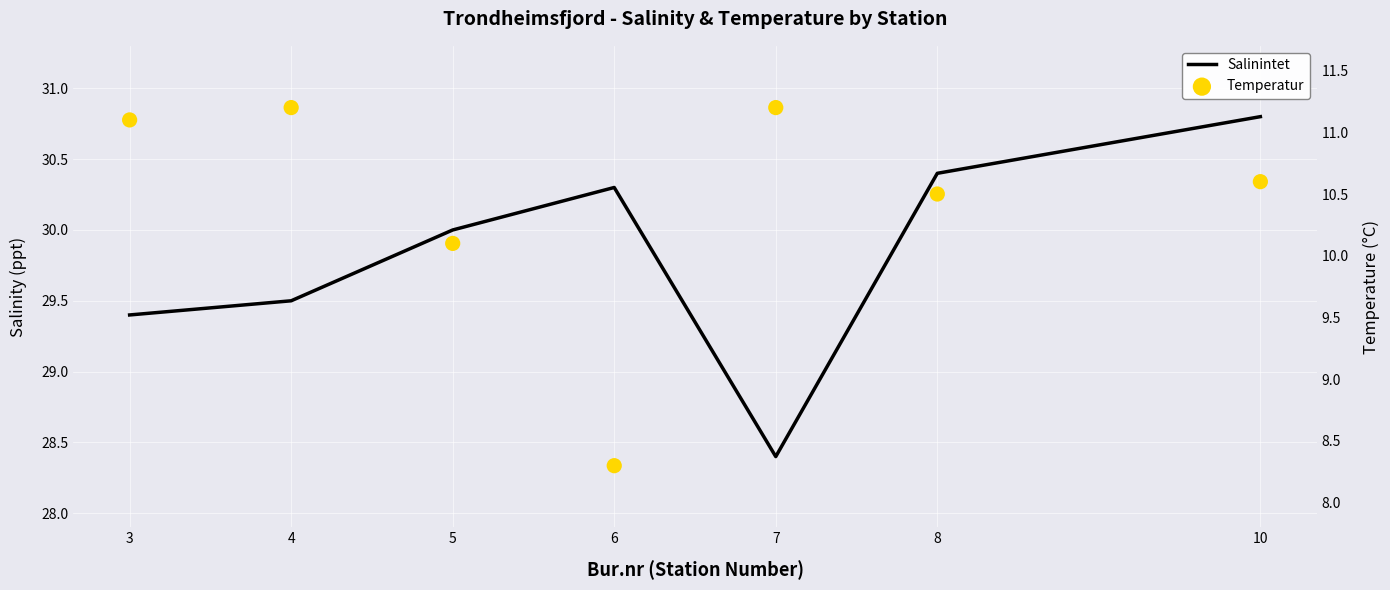

What is the total value across all series at 4?

40.7